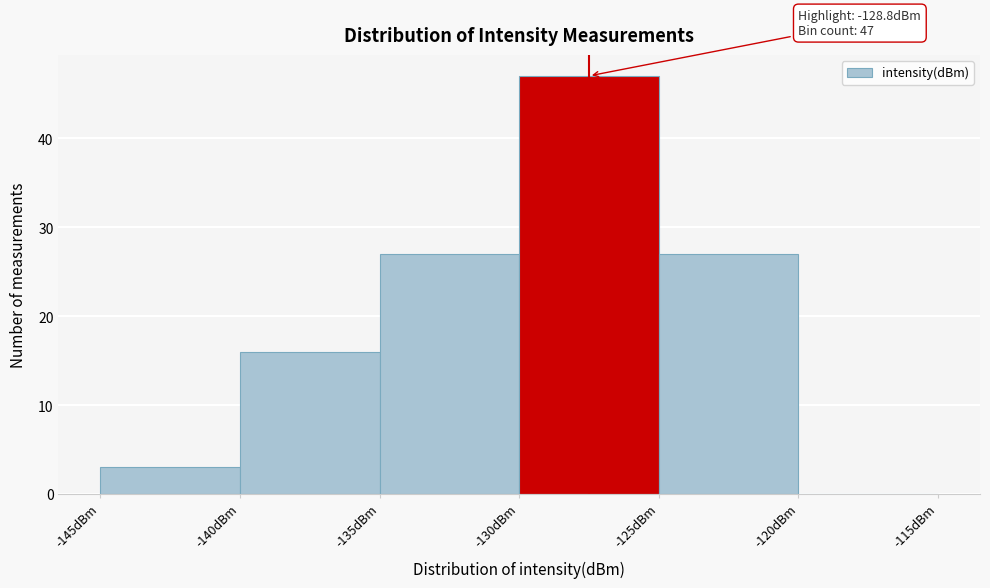

Over which range of the x-axis is the bar tallest?

-130 to -125